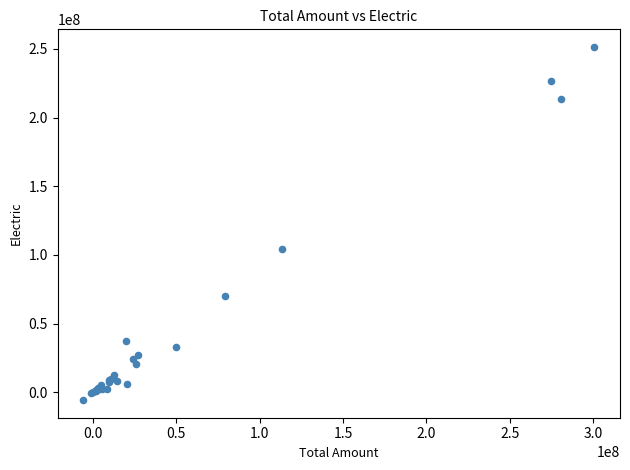

What Y value in the scatter plot is closest to 122850427?

104405032.5